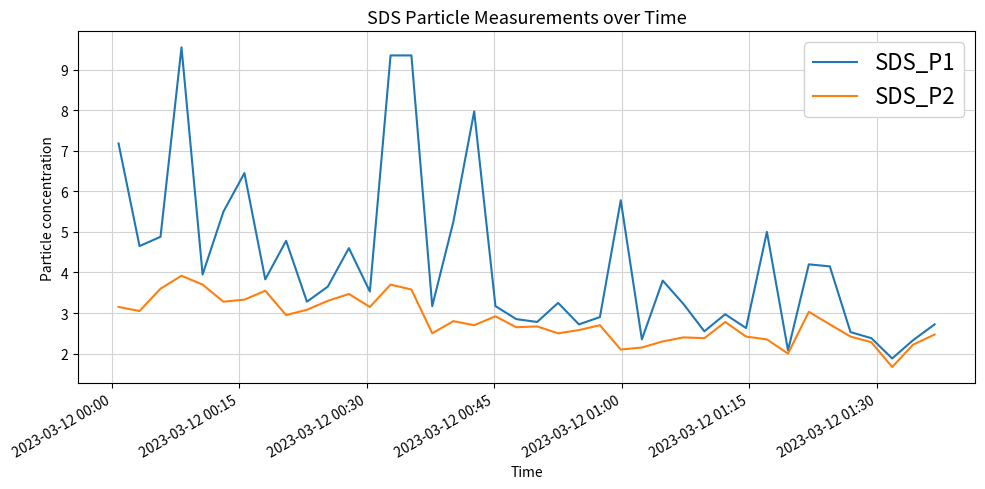

True or false: SDS_P1 and SDS_P2 cross at least once.

False